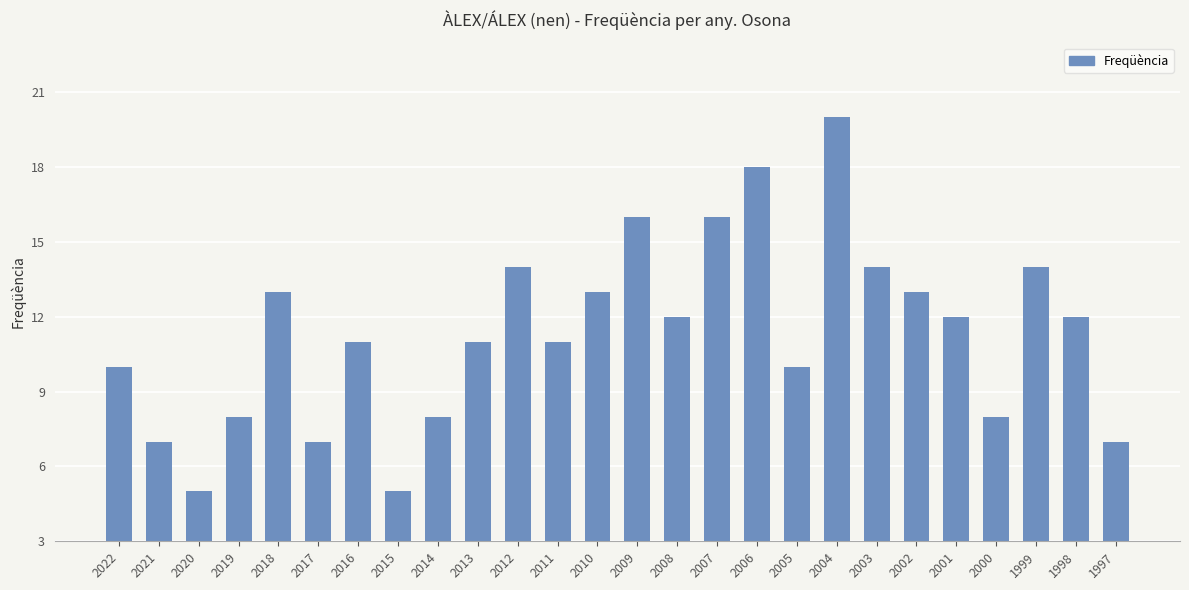

What is the average value?

11